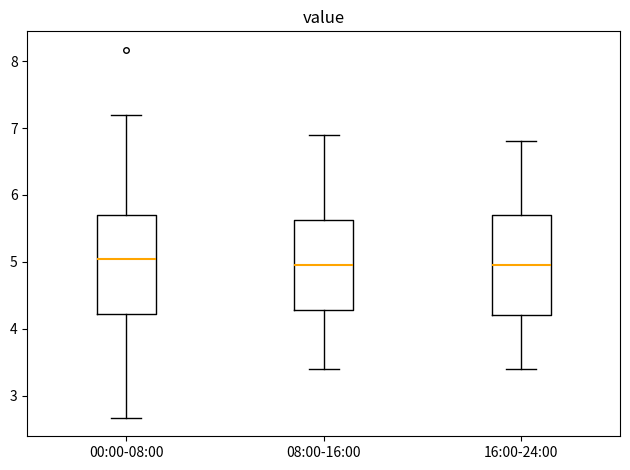

Reading left to right, transcribe this box plot: for each box, give where its median line is, the range the box spans, and where its two whiskers end, as read against the y-axis. The values are not printed on the chart, so give them approximately, as read against the axis.

00:00-08:00: median 5.1, box 4.2 to 5.7, whiskers 2.7 to 7.2
08:00-16:00: median 5.0, box 4.3 to 5.6, whiskers 3.4 to 6.9
16:00-24:00: median 5.0, box 4.2 to 5.7, whiskers 3.4 to 6.8